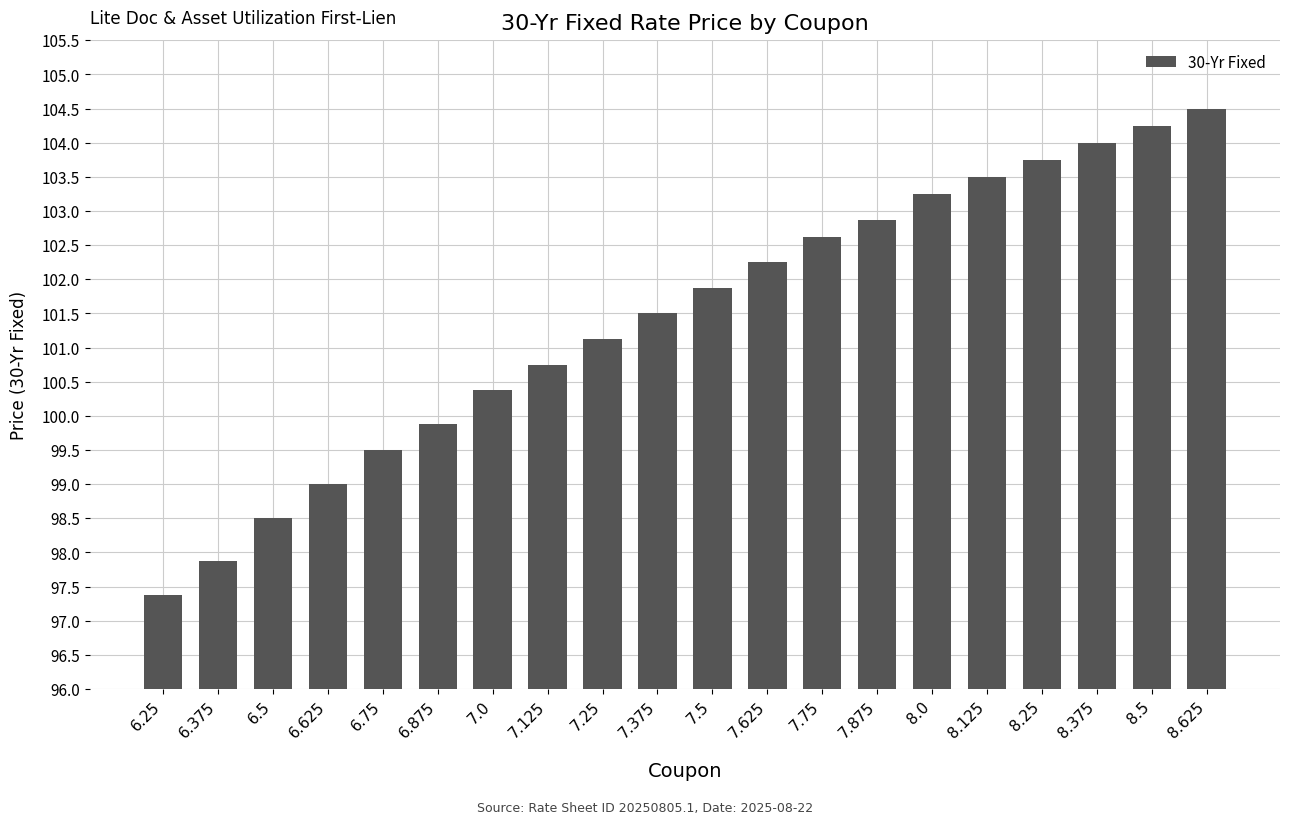

What is the label of the 10th bar from the right?

7.5